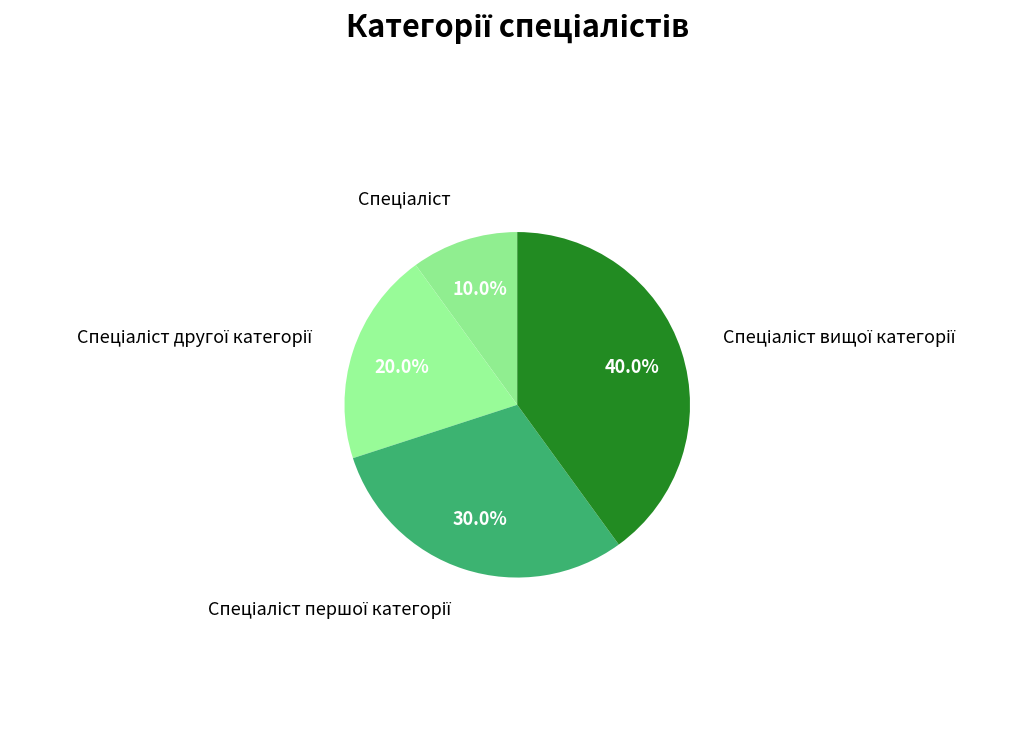

Is there a majority slice in this chart?

No